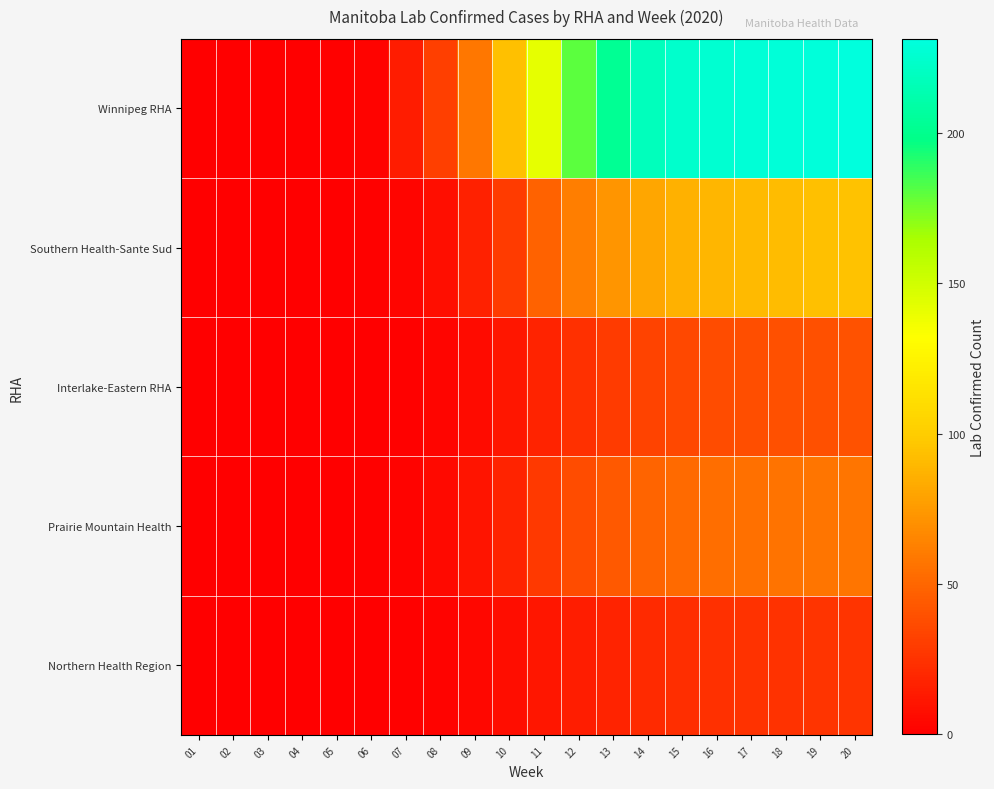

Which series has the largest total across all categories?

Winnipeg RHA